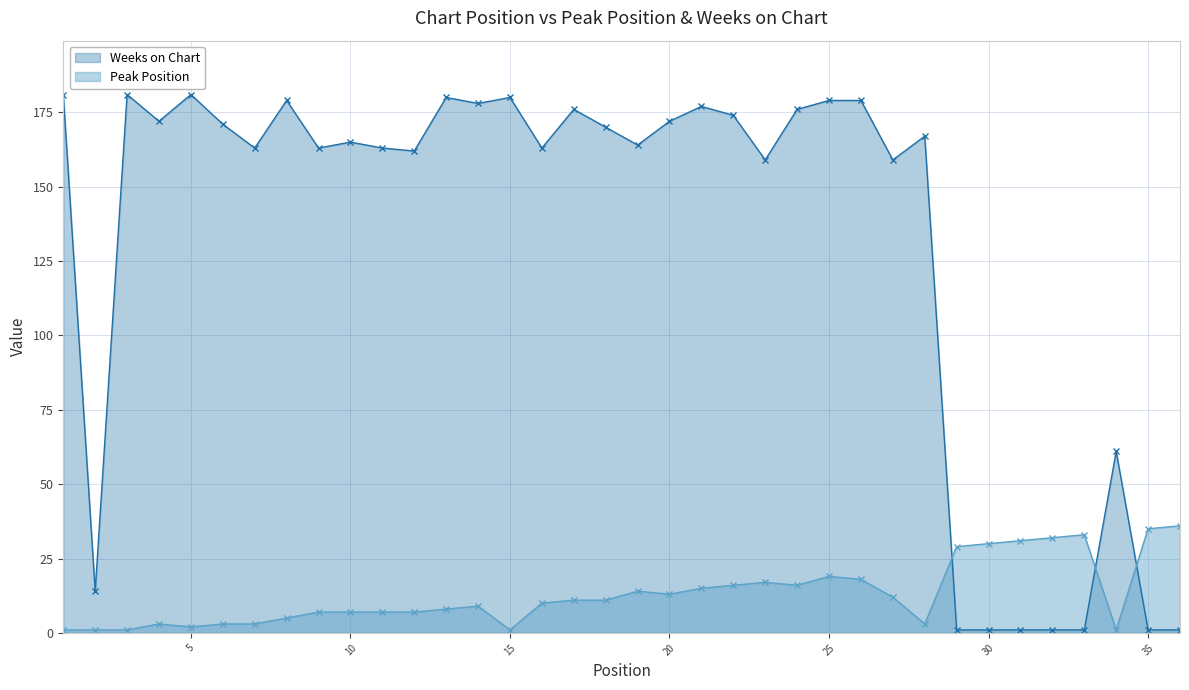

Is it true that Weeks on Chart equals 101 at 8?

False